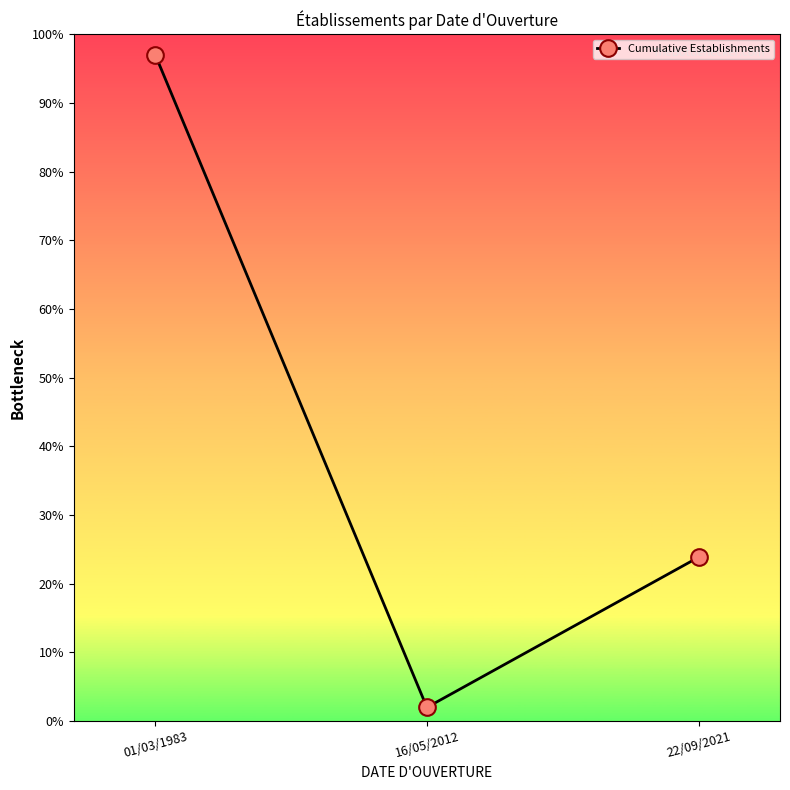

How many categories are shown in the chart?

3